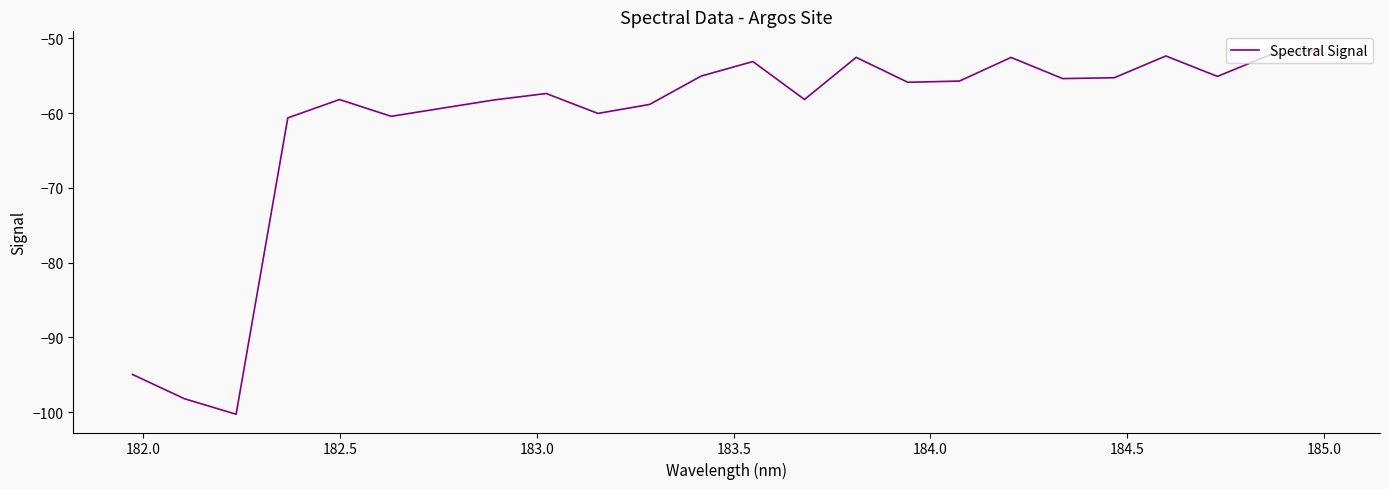

True or false: there are more than 0 points higher than both neighbors.

True